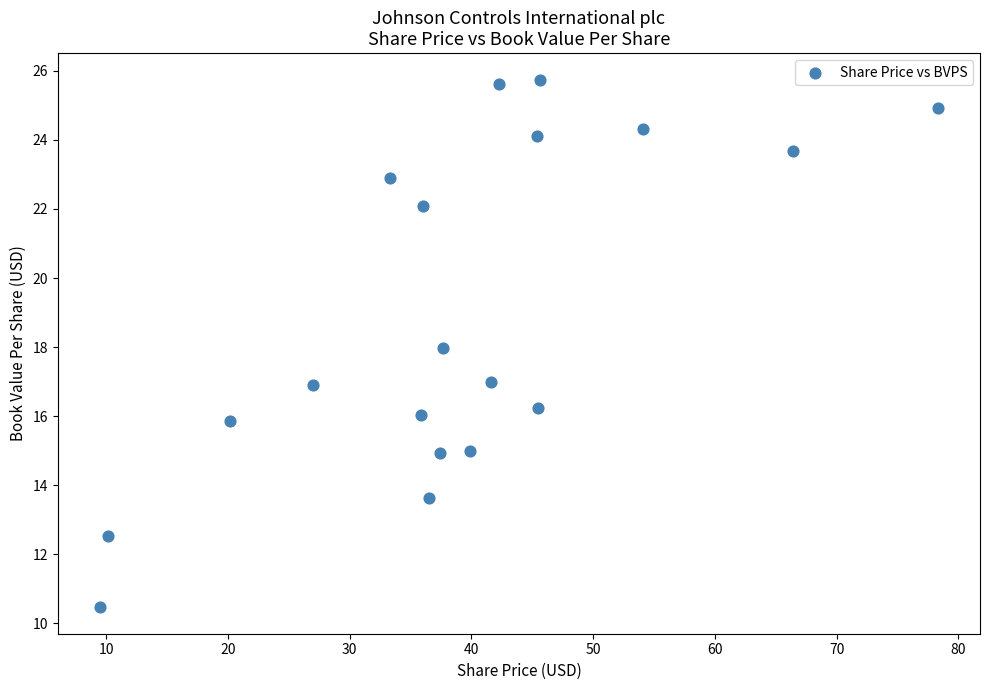

What is the range of Y values (max minus min)?

15.3